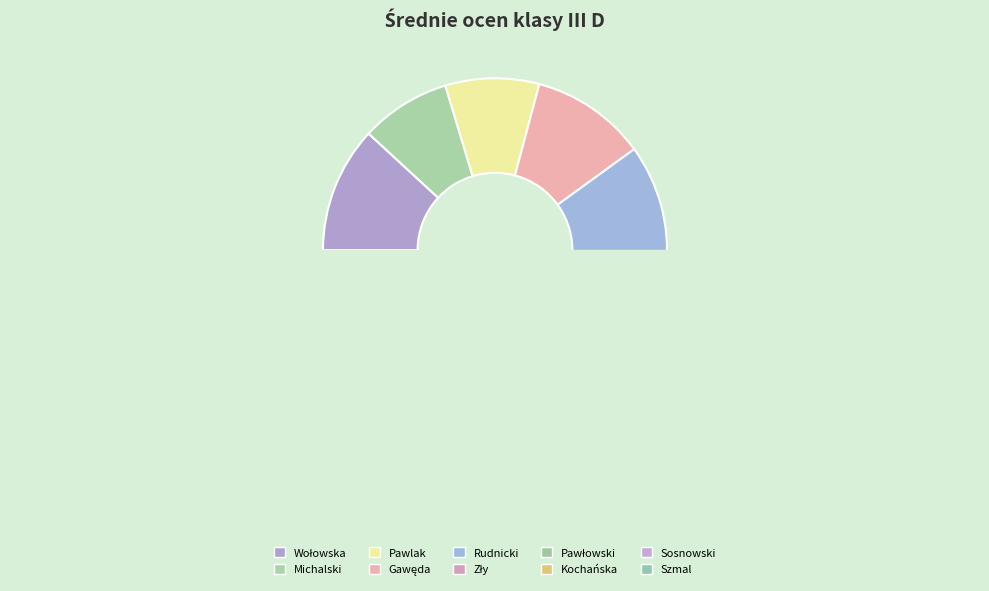

To the nearest percent, what portion does Michalski represent?

8%